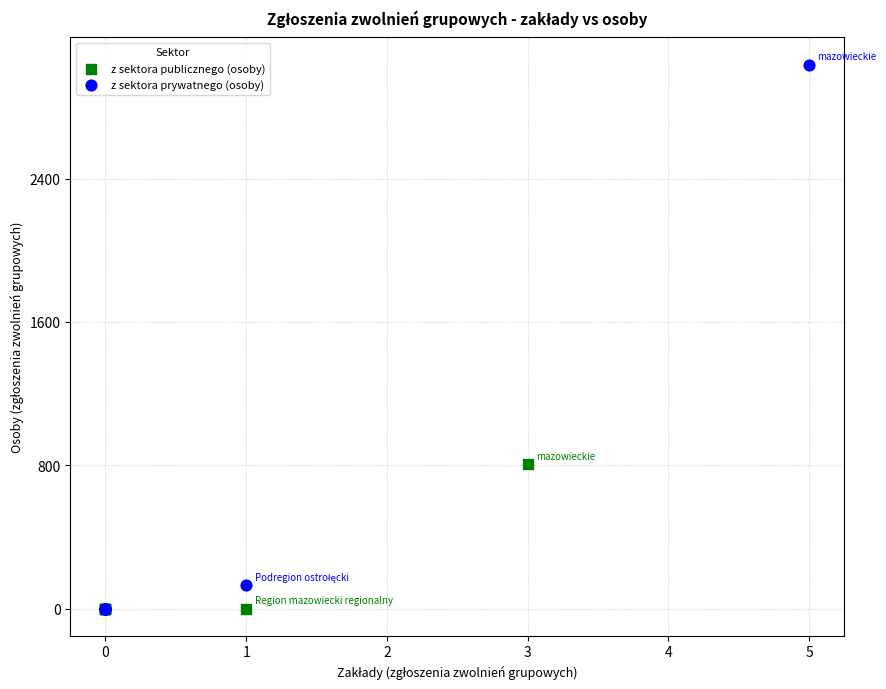

Which series has the widest spread of Y values?

z sektora prywatnego (osoby)